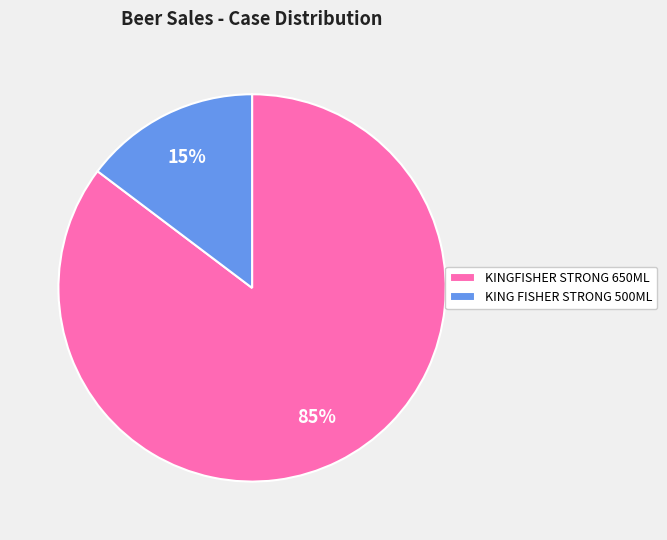

Is it true that KING FISHER STRONG 500ML is 6% of the pie?

False